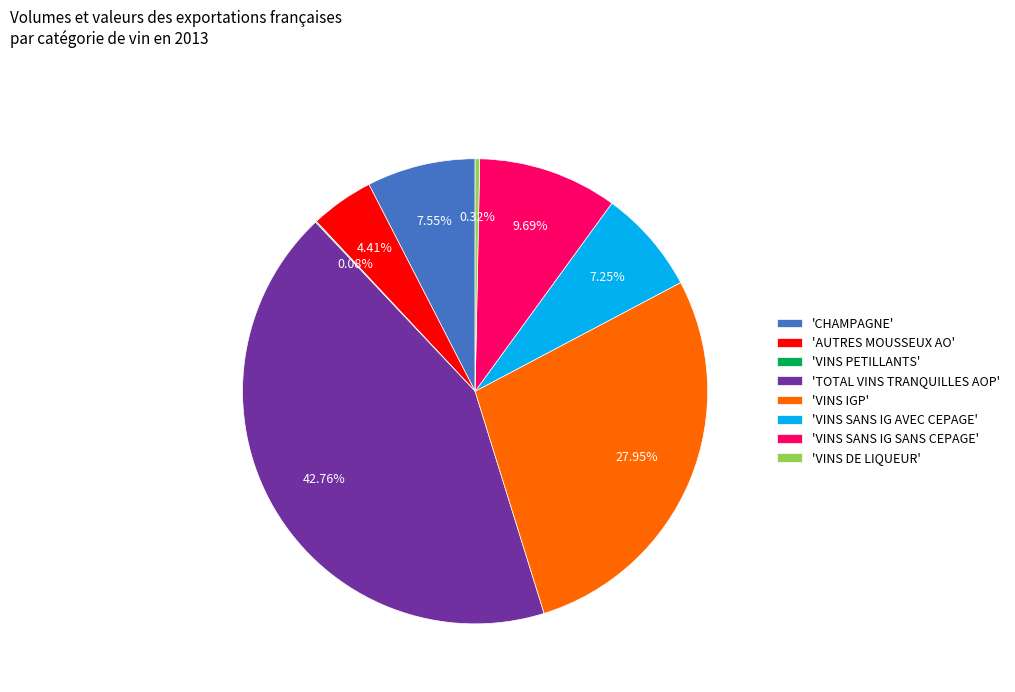

Is there a majority slice in this chart?

No